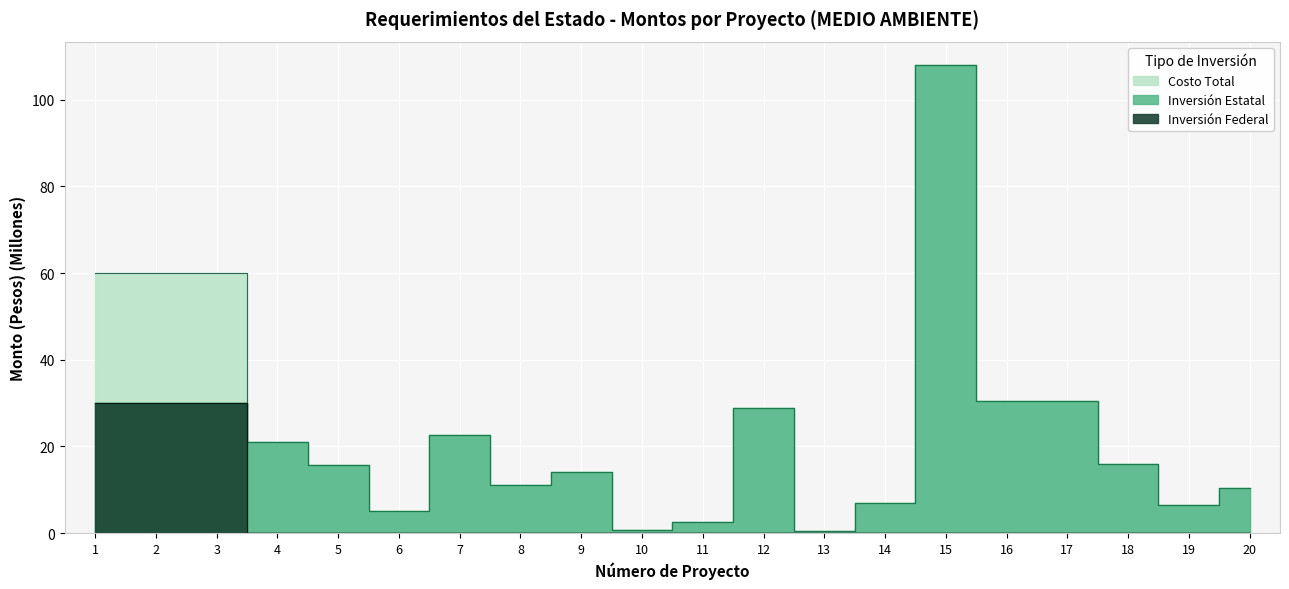

What is the value of the Inversión Estatal point at the 12th from the left?

28.8